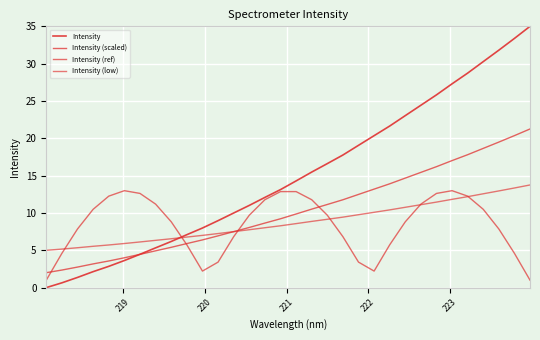

How many lines are shown in the chart?

4